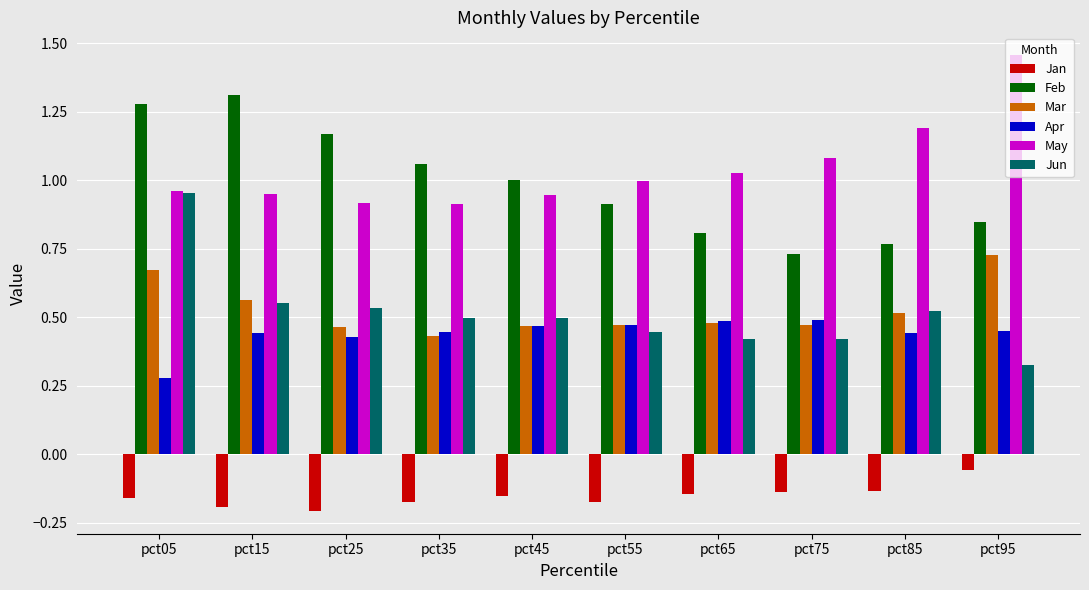

At how many categories does at least one series exceed 0?

10